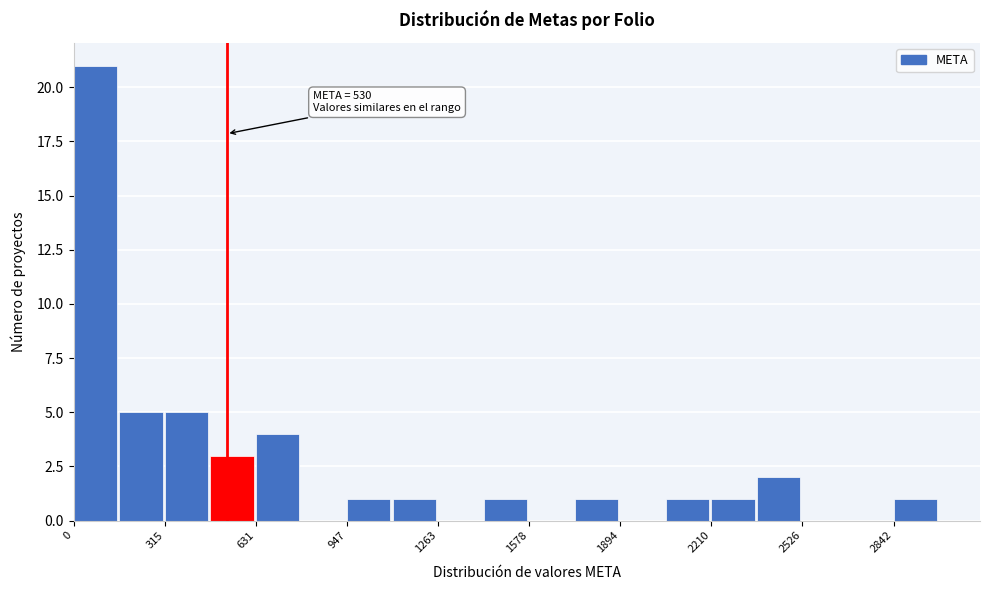

Around what value on the x-axis is the tallest bar? Give the approximate position of its centre, as read against the axis.

100